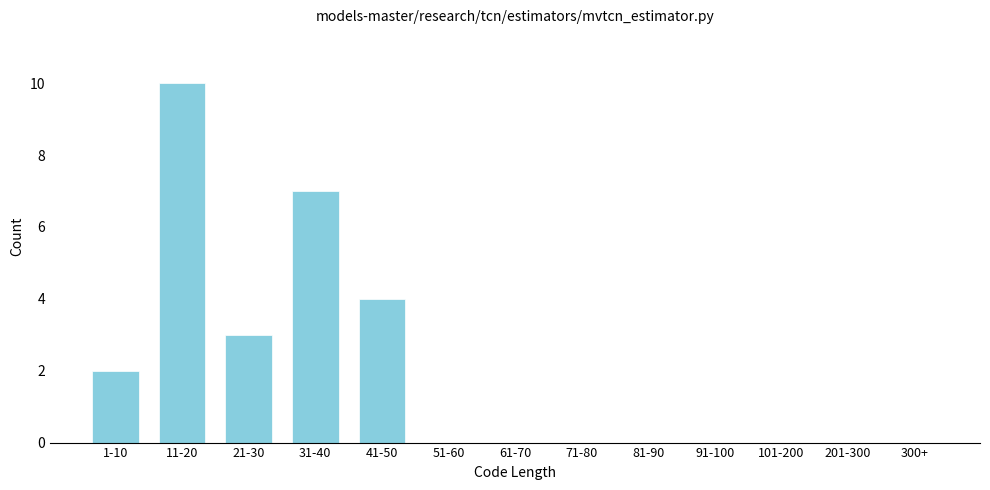

Reading right to left, what are all the values shown in this chart?

300+=0	201-300=0	101-200=0	91-100=0	81-90=0	71-80=0	61-70=0	51-60=0	41-50=4	31-40=7	21-30=3	11-20=10	1-10=2